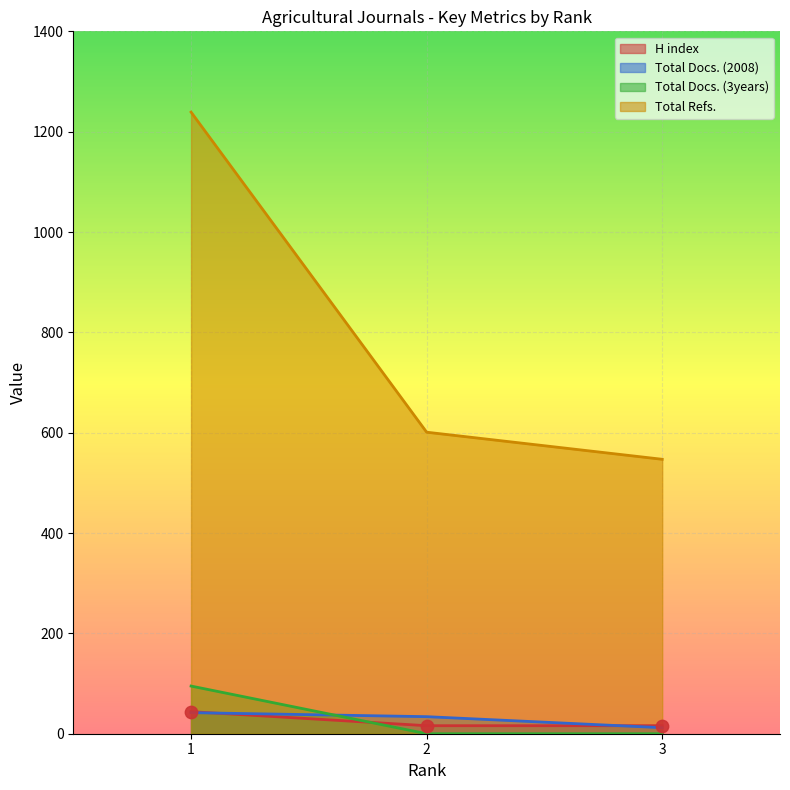

Which series has the largest total across all categories?

Total Refs.